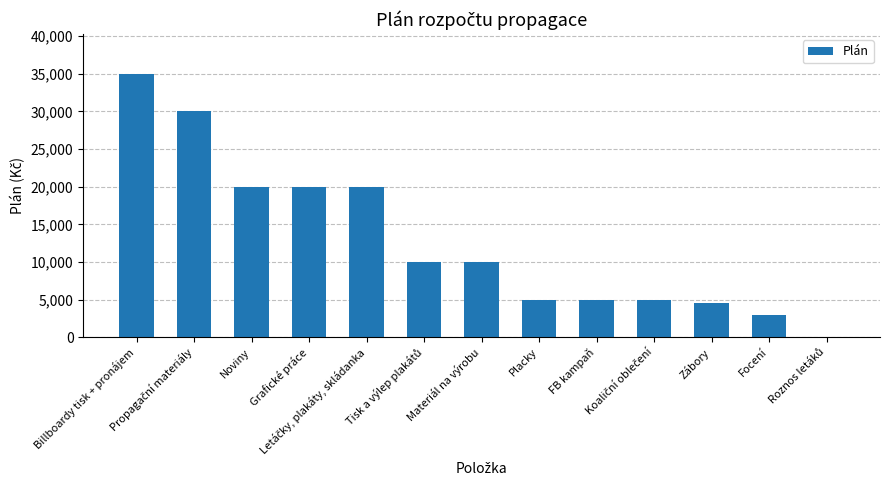

What is the greatest value displayed?

35000